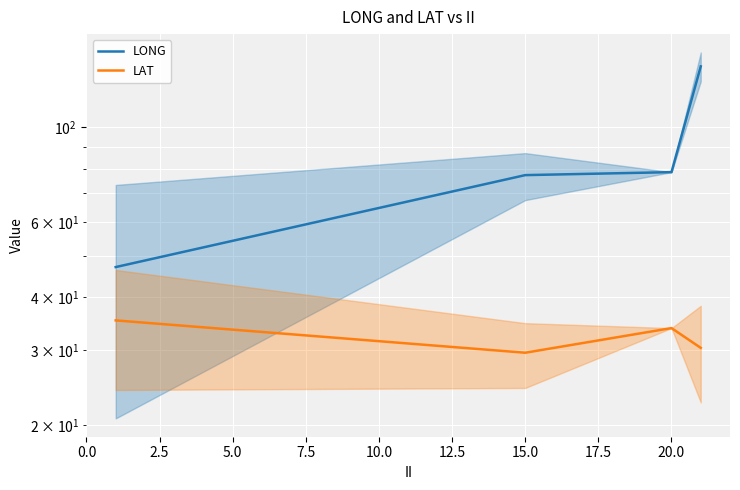

Reading left to right, extract all data points from this chart.

LONG: 47.0	77.2	78.5	139.0
LAT: 35.2	29.6	33.8	30.4